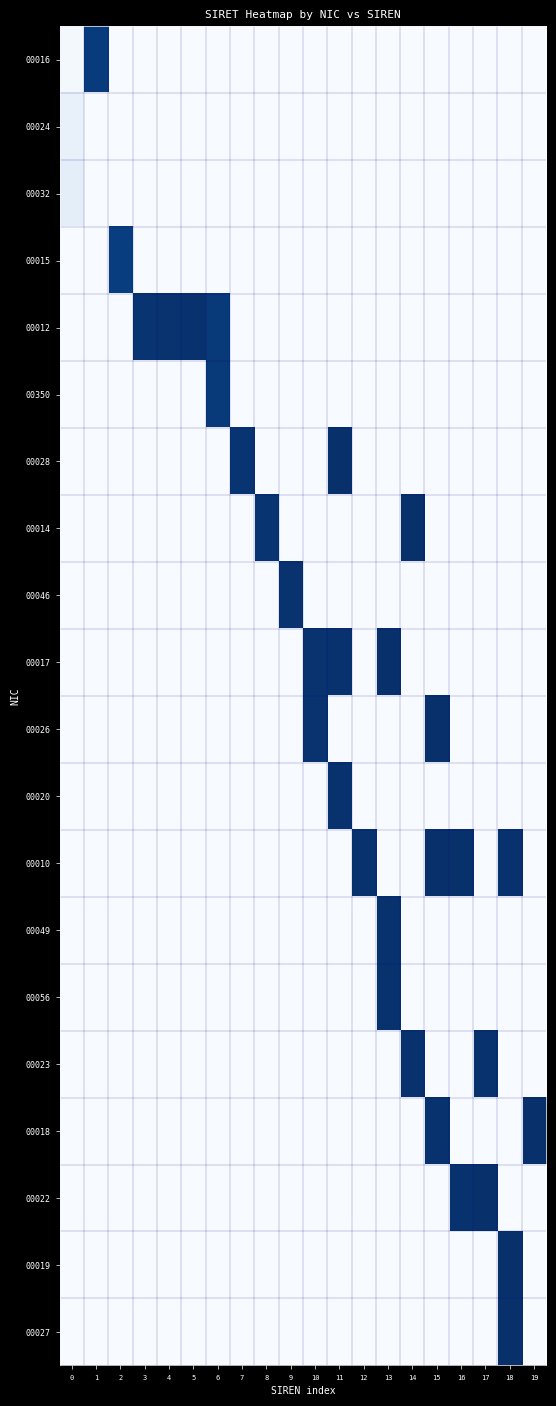

Reading right to left, extract all data points from this chart.

00016: 19=0.0	18=0.0	17=0.0	16=0.0	15=0.0	14=0.0	13=0.0	12=0.0	11=0.0	10=0.0	9=0.0	8=0.0	7=0.0	6=0.0	5=0.0	4=0.0	3=0.0	2=0.0	1=1.0	0=0.0
00024: 19=0.0	18=0.0	17=0.0	16=0.0	15=0.0	14=0.0	13=0.0	12=0.0	11=0.0	10=0.0	9=0.0	8=0.0	7=0.0	6=0.0	5=0.0	4=0.0	3=0.0	2=0.0	1=0.0	0=0.1
00032: 19=0.0	18=0.0	17=0.0	16=0.0	15=0.0	14=0.0	13=0.0	12=0.0	11=0.0	10=0.0	9=0.0	8=0.0	7=0.0	6=0.0	5=0.0	4=0.0	3=0.0	2=0.0	1=0.0	0=0.1
00015: 19=0.0	18=0.0	17=0.0	16=0.0	15=0.0	14=0.0	13=0.0	12=0.0	11=0.0	10=0.0	9=0.0	8=0.0	7=0.0	6=0.0	5=0.0	4=0.0	3=0.0	2=0.9	1=0.0	0=0.0
00012: 19=0.0	18=0.0	17=0.0	16=0.0	15=0.0	14=0.0	13=0.0	12=0.0	11=0.0	10=0.0	9=0.0	8=0.0	7=0.0	6=1.0	5=1.0	4=1.0	3=1.0	2=0.0	1=0.0	0=0.0
00350: 19=0.0	18=0.0	17=0.0	16=0.0	15=0.0	14=0.0	13=0.0	12=0.0	11=0.0	10=0.0	9=0.0	8=0.0	7=0.0	6=1.0	5=0.0	4=0.0	3=0.0	2=0.0	1=0.0	0=0.0
00028: 19=0.0	18=0.0	17=0.0	16=0.0	15=0.0	14=0.0	13=0.0	12=0.0	11=1.0	10=0.0	9=0.0	8=0.0	7=1.0	6=0.0	5=0.0	4=0.0	3=0.0	2=0.0	1=0.0	0=0.0
00014: 19=0.0	18=0.0	17=0.0	16=0.0	15=0.0	14=1.0	13=0.0	12=0.0	11=0.0	10=0.0	9=0.0	8=1.0	7=0.0	6=0.0	5=0.0	4=0.0	3=0.0	2=0.0	1=0.0	0=0.0
00046: 19=0.0	18=0.0	17=0.0	16=0.0	15=0.0	14=0.0	13=0.0	12=0.0	11=0.0	10=0.0	9=1.0	8=0.0	7=0.0	6=0.0	5=0.0	4=0.0	3=0.0	2=0.0	1=0.0	0=0.0
00017: 19=0.0	18=0.0	17=0.0	16=0.0	15=0.0	14=0.0	13=1.0	12=0.0	11=1.0	10=1.0	9=0.0	8=0.0	7=0.0	6=0.0	5=0.0	4=0.0	3=0.0	2=0.0	1=0.0	0=0.0
00026: 19=0.0	18=0.0	17=0.0	16=0.0	15=1.0	14=0.0	13=0.0	12=0.0	11=0.0	10=1.0	9=0.0	8=0.0	7=0.0	6=0.0	5=0.0	4=0.0	3=0.0	2=0.0	1=0.0	0=0.0
00020: 19=0.0	18=0.0	17=0.0	16=0.0	15=0.0	14=0.0	13=0.0	12=0.0	11=1.0	10=0.0	9=0.0	8=0.0	7=0.0	6=0.0	5=0.0	4=0.0	3=0.0	2=0.0	1=0.0	0=0.0
00010: 19=0.0	18=1.0	17=0.0	16=1.0	15=1.0	14=0.0	13=0.0	12=1.0	11=0.0	10=0.0	9=0.0	8=0.0	7=0.0	6=0.0	5=0.0	4=0.0	3=0.0	2=0.0	1=0.0	0=0.0
00049: 19=0.0	18=0.0	17=0.0	16=0.0	15=0.0	14=0.0	13=1.0	12=0.0	11=0.0	10=0.0	9=0.0	8=0.0	7=0.0	6=0.0	5=0.0	4=0.0	3=0.0	2=0.0	1=0.0	0=0.0
00056: 19=0.0	18=0.0	17=0.0	16=0.0	15=0.0	14=0.0	13=1.0	12=0.0	11=0.0	10=0.0	9=0.0	8=0.0	7=0.0	6=0.0	5=0.0	4=0.0	3=0.0	2=0.0	1=0.0	0=0.0
00023: 19=0.0	18=0.0	17=1.0	16=0.0	15=0.0	14=1.0	13=0.0	12=0.0	11=0.0	10=0.0	9=0.0	8=0.0	7=0.0	6=0.0	5=0.0	4=0.0	3=0.0	2=0.0	1=0.0	0=0.0
00018: 19=1.0	18=0.0	17=0.0	16=0.0	15=1.0	14=0.0	13=0.0	12=0.0	11=0.0	10=0.0	9=0.0	8=0.0	7=0.0	6=0.0	5=0.0	4=0.0	3=0.0	2=0.0	1=0.0	0=0.0
00022: 19=0.0	18=0.0	17=1.0	16=1.0	15=0.0	14=0.0	13=0.0	12=0.0	11=0.0	10=0.0	9=0.0	8=0.0	7=0.0	6=0.0	5=0.0	4=0.0	3=0.0	2=0.0	1=0.0	0=0.0
00019: 19=0.0	18=1.0	17=0.0	16=0.0	15=0.0	14=0.0	13=0.0	12=0.0	11=0.0	10=0.0	9=0.0	8=0.0	7=0.0	6=0.0	5=0.0	4=0.0	3=0.0	2=0.0	1=0.0	0=0.0
00027: 19=0.0	18=1.0	17=0.0	16=0.0	15=0.0	14=0.0	13=0.0	12=0.0	11=0.0	10=0.0	9=0.0	8=0.0	7=0.0	6=0.0	5=0.0	4=0.0	3=0.0	2=0.0	1=0.0	0=0.0